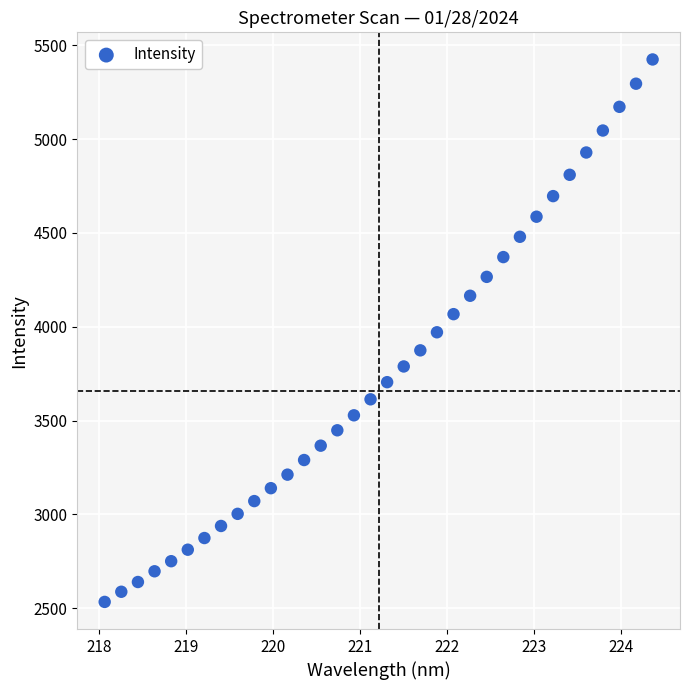

What is the range of Y values (max minus min)?

2891.8